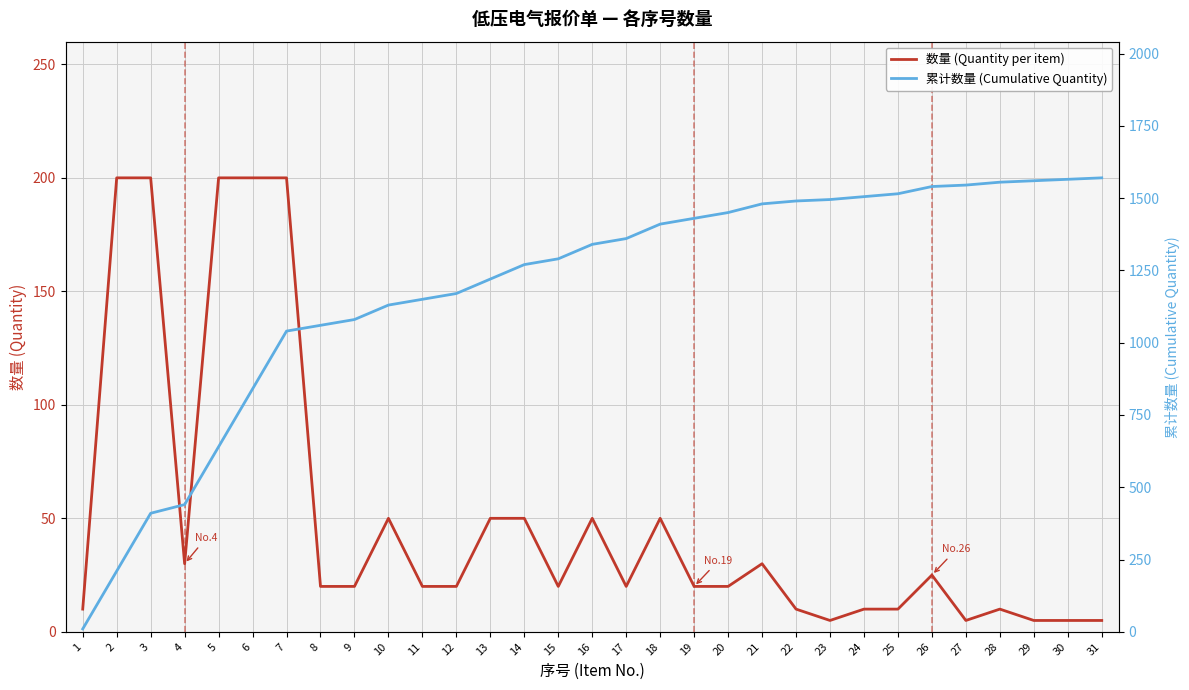

Reading left to right, list all the values displayed in this chart.

数量 (Quantity per item): 10	200	200	30	200	200	200	20	20	50	20	20	50	50	20	50	20	50	20	20	30	10	5	10	10	25	5	10	5	5	5
累计数量 (Cumulative Quantity): 10	210	410	440	640	840	1040	1060	1080	1130	1150	1170	1220	1270	1290	1340	1360	1410	1430	1450	1480	1490	1495	1505	1515	1540	1545	1555	1560	1565	1570